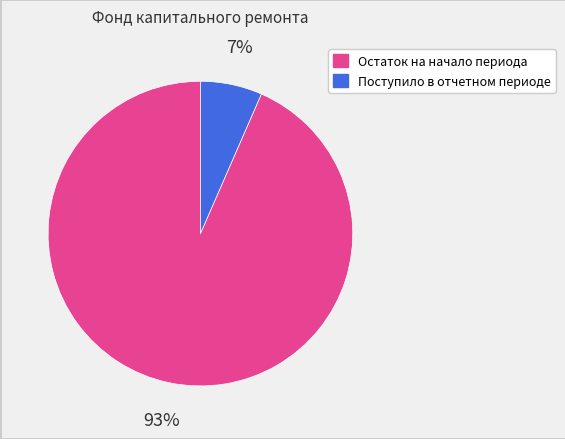

Which slice is the smallest?

Поступило в отчетном периоде